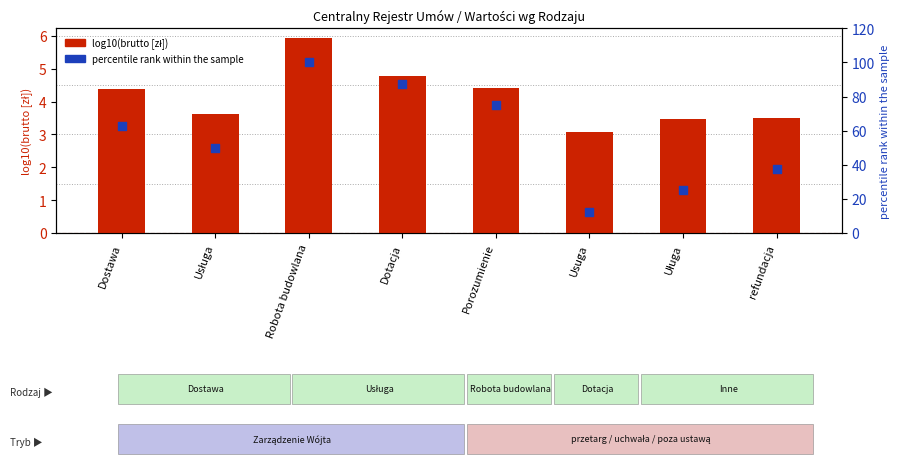

Which series has the largest total across all categories?

percentile rank within the sample